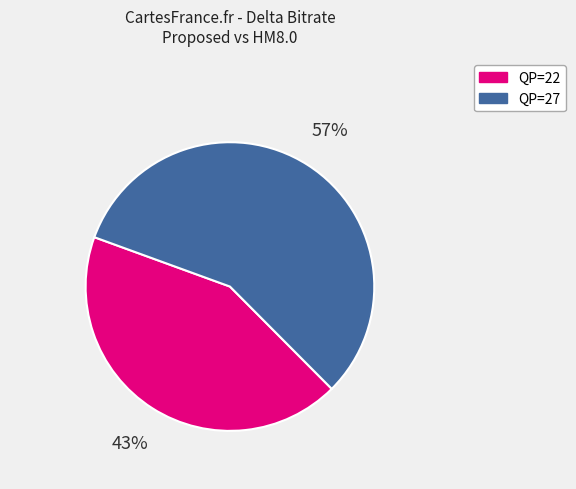

What is the majority slice?

QP=27